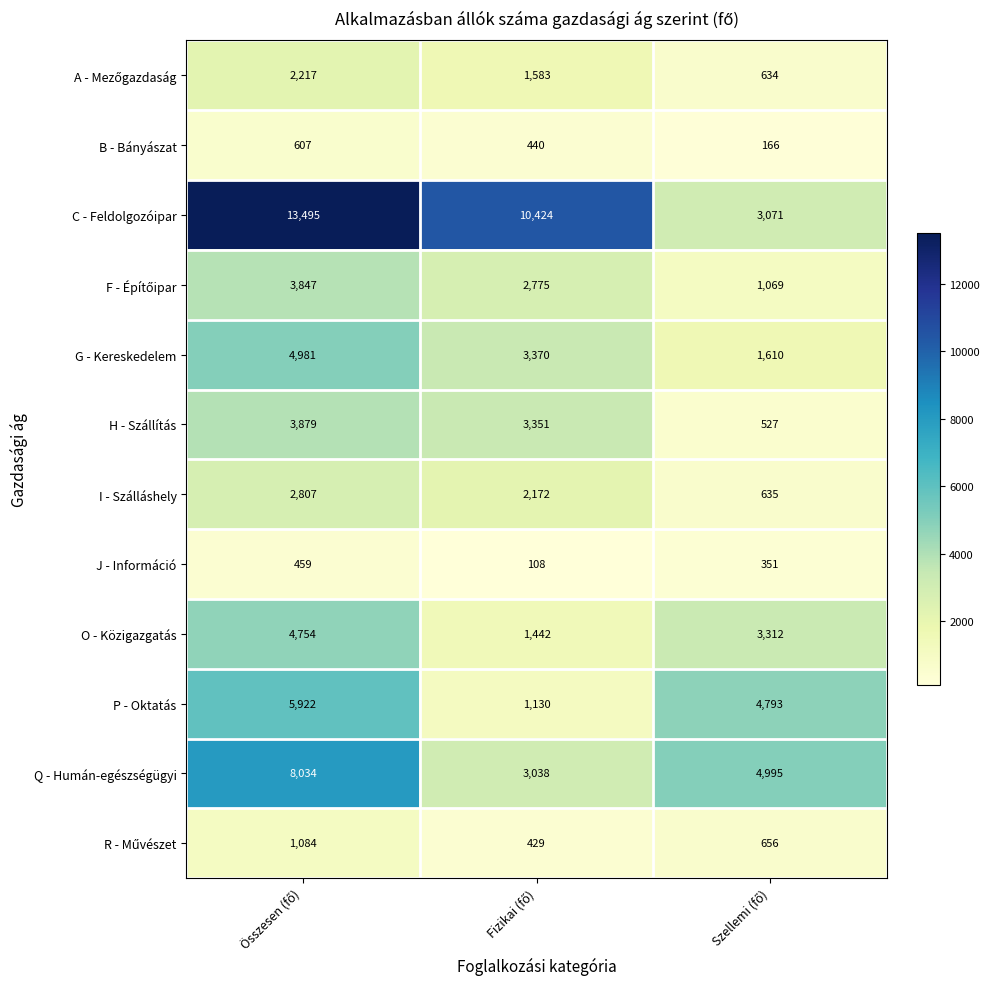

What is the sum of all I - Szálláshely values?

5614